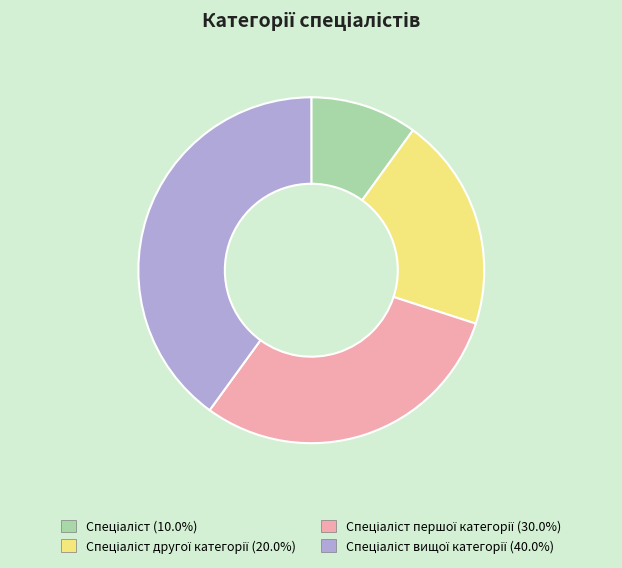

Does any single category account for the majority?

No